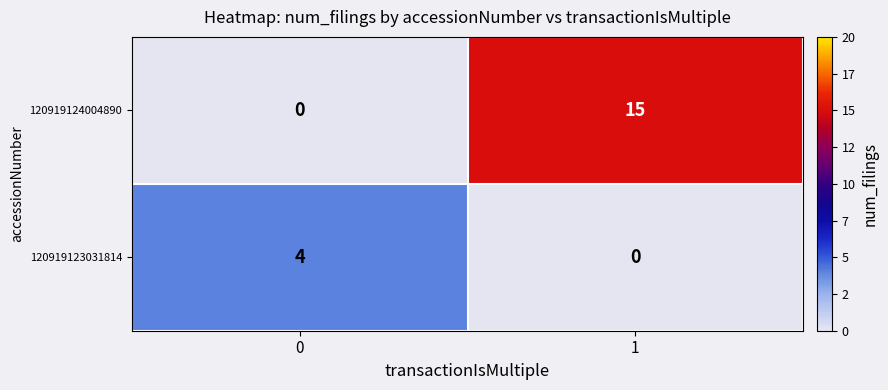

What is the total value across all series at 1?

15